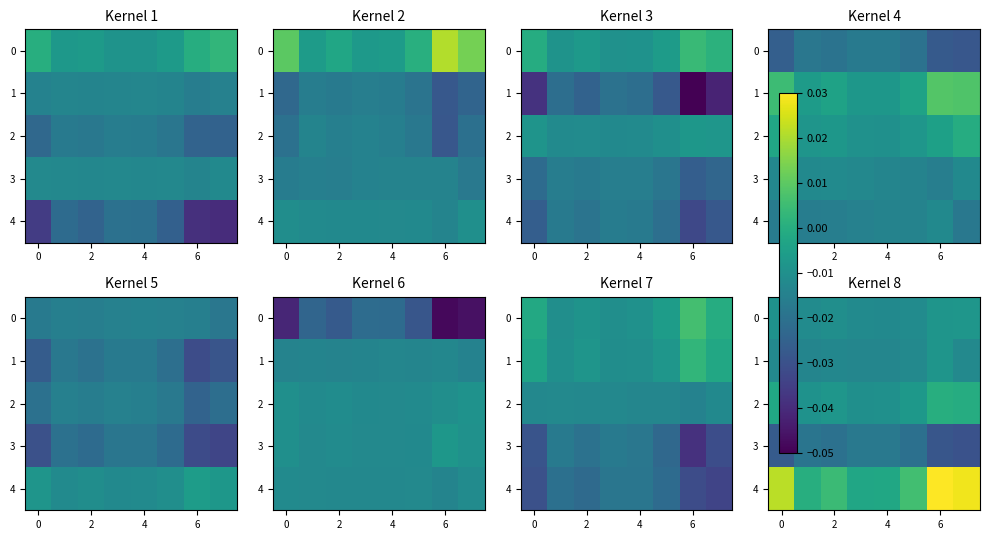

Which series has the largest range (max minus min)?

4